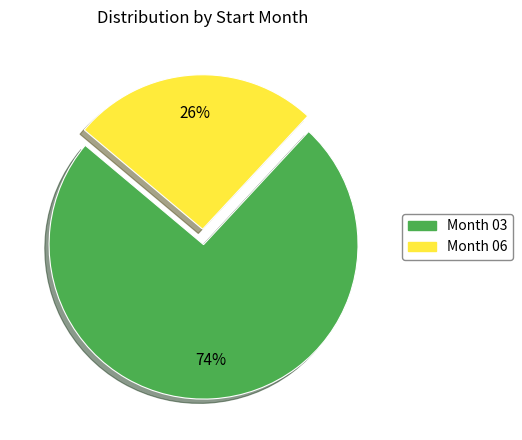

Is there any slice that represents more than half of the pie?

Yes